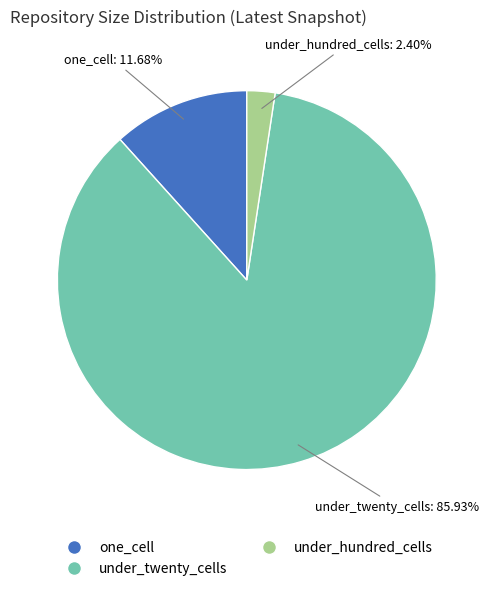

Is there any slice that represents more than half of the pie?

Yes